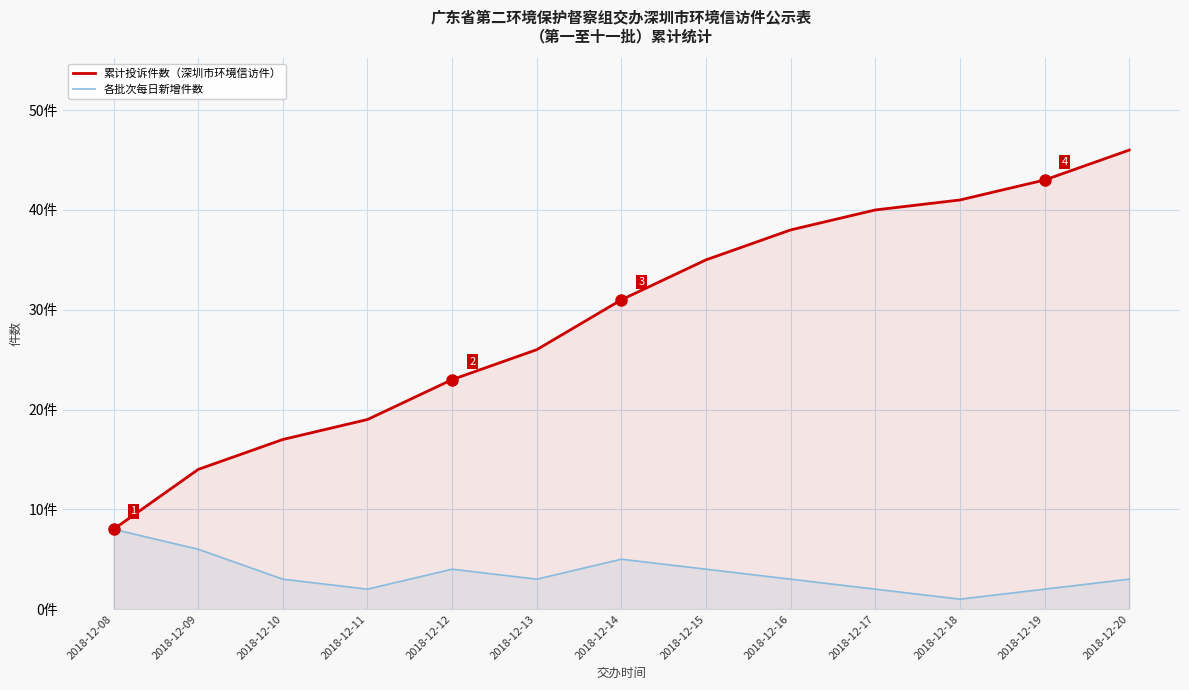

Rank the categories by 各批次每日新增件数 value from lowest to highest.

2018-12-18, 2018-12-11, 2018-12-17, 2018-12-19, 2018-12-10, 2018-12-13, 2018-12-16, 2018-12-20, 2018-12-12, 2018-12-15, 2018-12-14, 2018-12-09, 2018-12-08